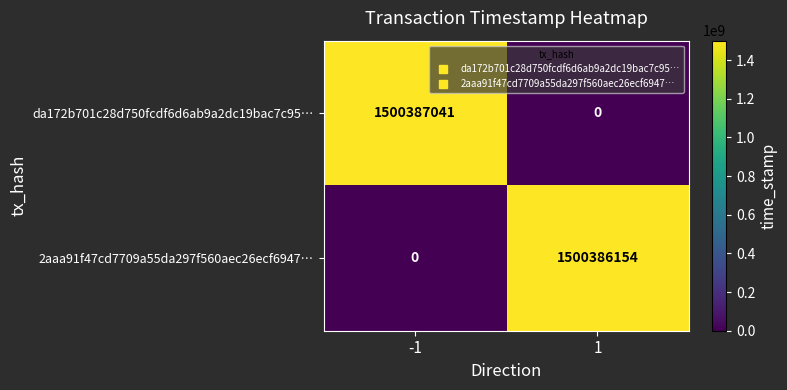

At how many categories does at least one series exceed 659209599?

2